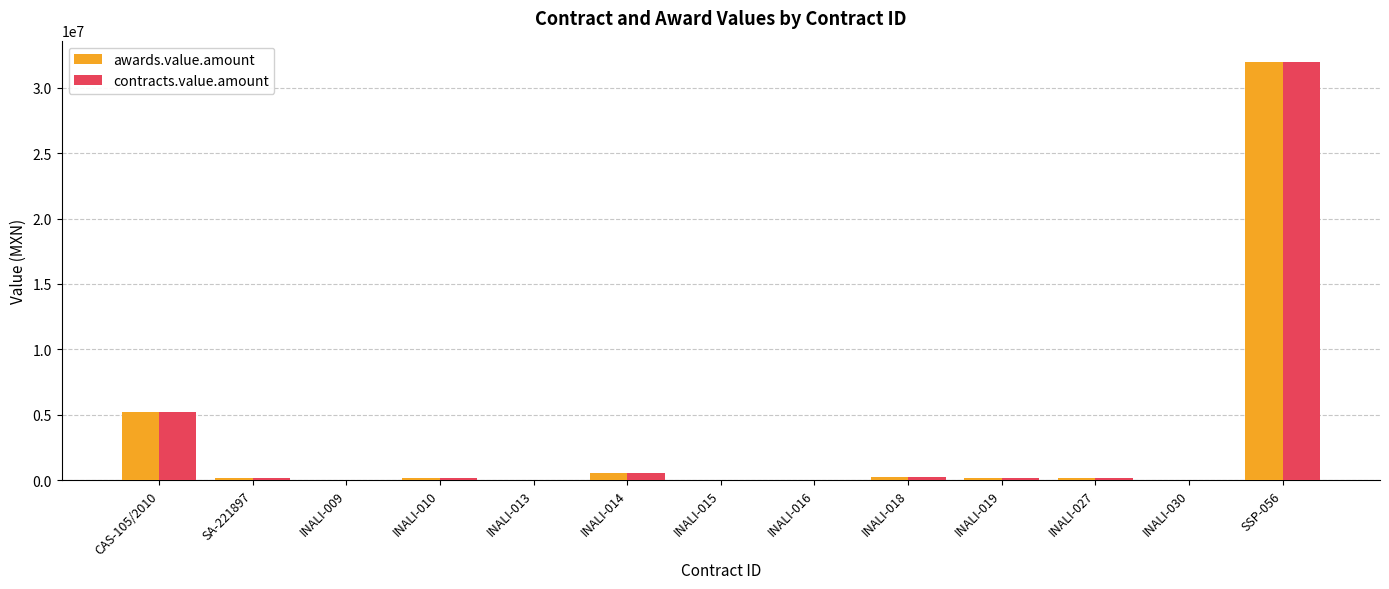

Where is contracts.value.amount nearest to the value 16002947?

CAS-105/2010